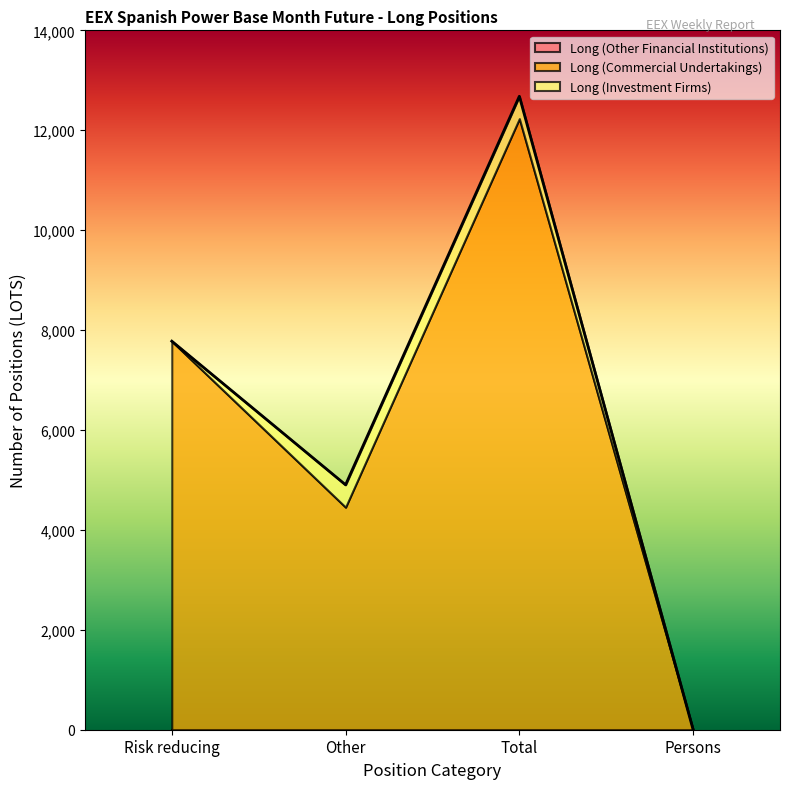

Rank the series at Persons from highest to lowest value.

Long (Other Financial Institutions), Long (Commercial Undertakings), Long (Investment Firms)